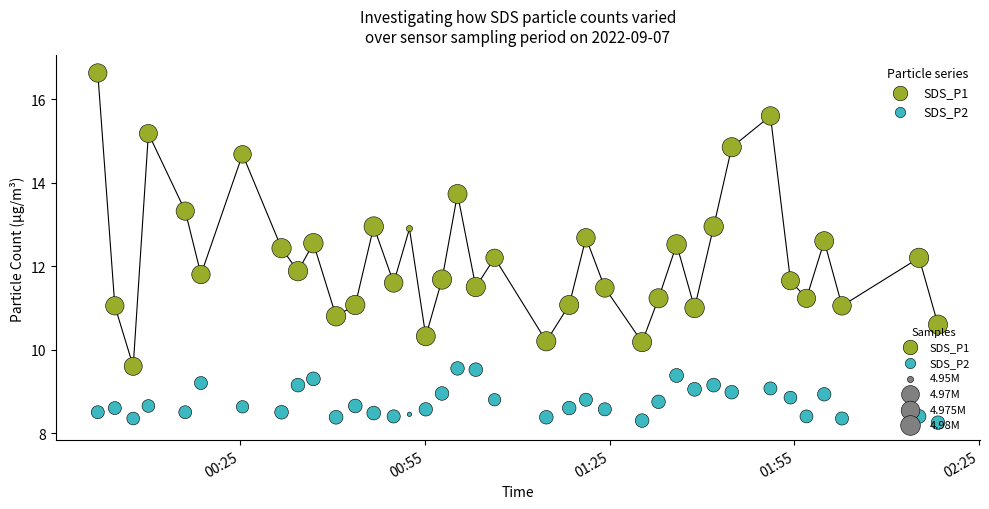

Which series reaches the maximum Y coordinate?

SDS_P1